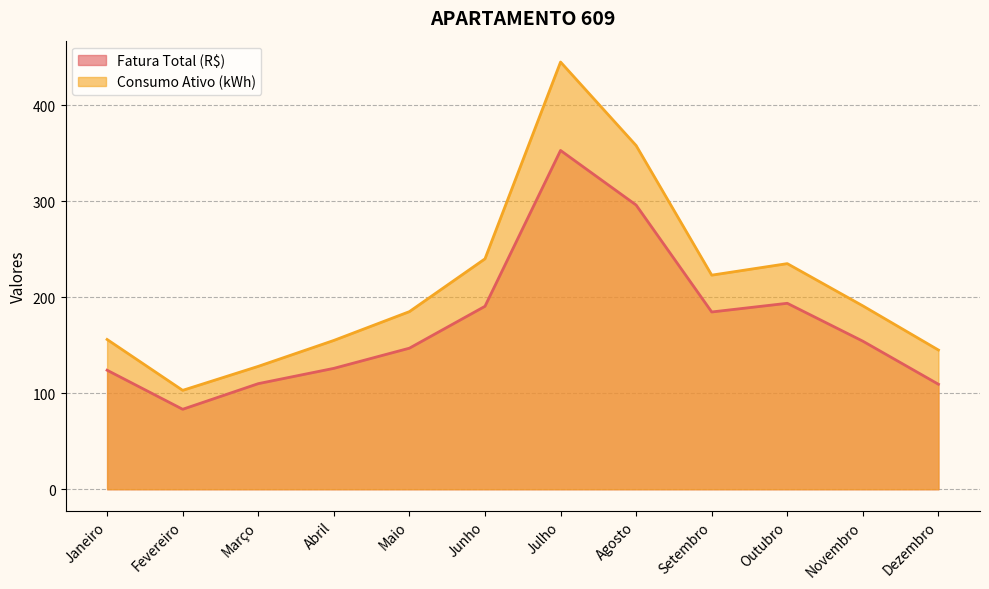

Which series has the widest spread of values?

Consumo Ativo (kWh)